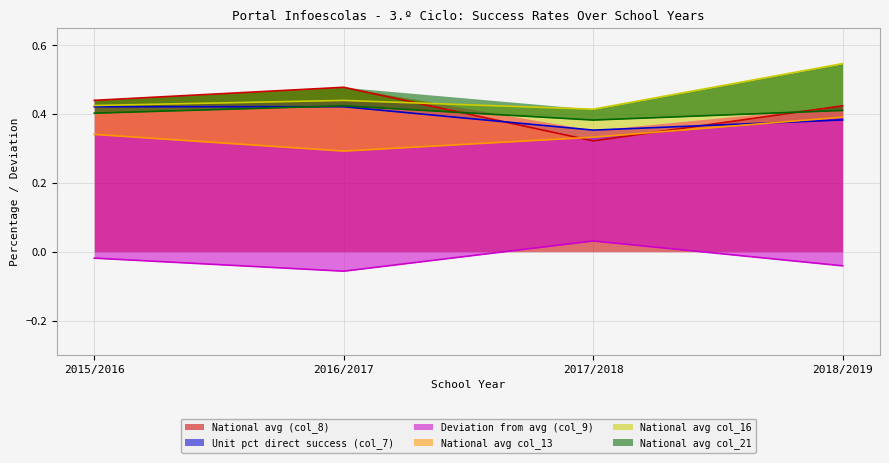

How many Deviation from avg (col_9) values are between 0 and 1?

1